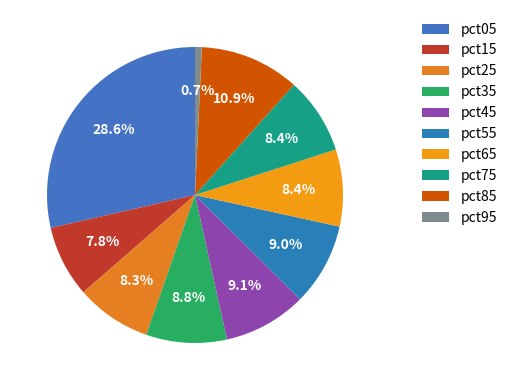

Rank the categories by value from highest to lowest.

pct05, pct85, pct45, pct55, pct35, pct65, pct75, pct25, pct15, pct95